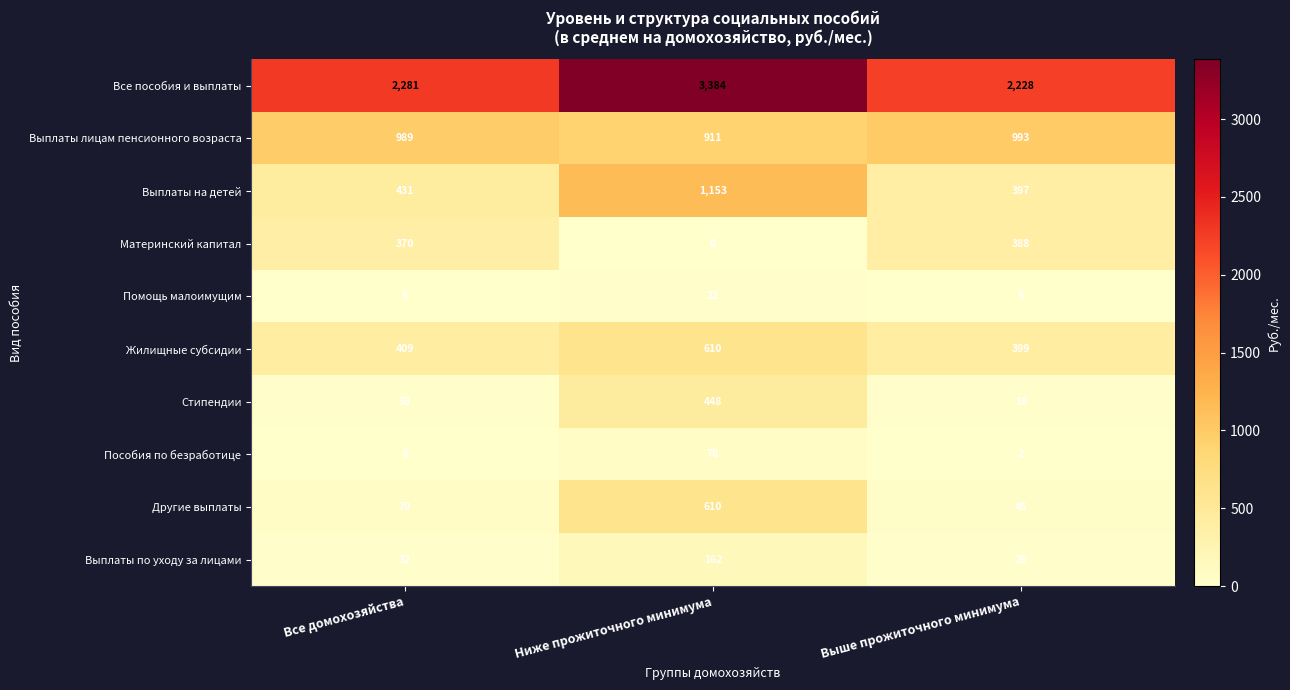

The Выплаты на детей series shows 1153 at Ниже прожиточного минимума. True or false?

True